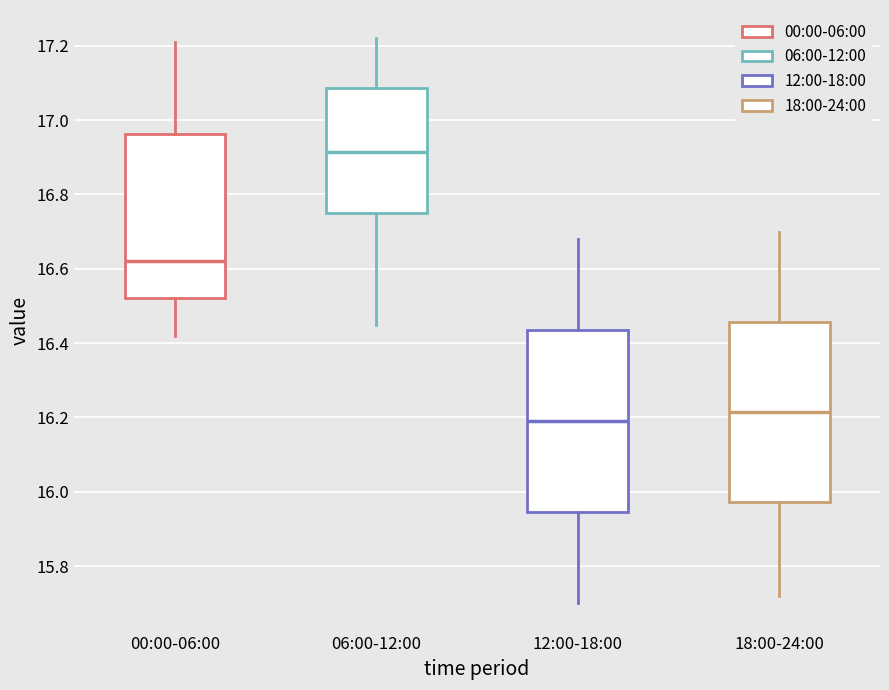

Reading left to right, transcribe this box plot: for each box, give where its median line is, the range the box spans, and where its two whiskers end, as read against the y-axis. The values are not printed on the chart, so give them approximately, as read against the axis.

00:00-06:00: median 16.62, box 16.52 to 16.96, whiskers 16.42 to 17.22
06:00-12:00: median 16.92, box 16.76 to 17.08, whiskers 16.46 to 17.22
12:00-18:00: median 16.20, box 15.94 to 16.44, whiskers 15.70 to 16.68
18:00-24:00: median 16.22, box 15.98 to 16.46, whiskers 15.72 to 16.70